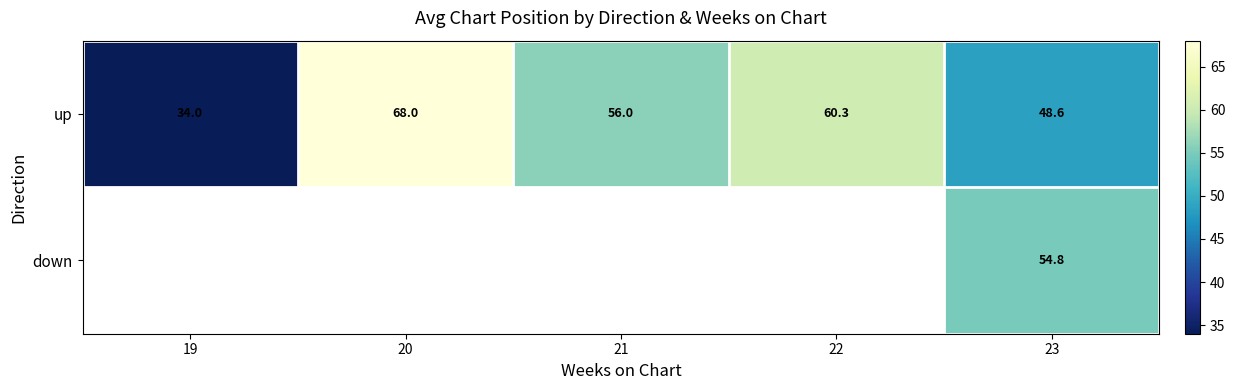

At which label does up first exceed 56?

20